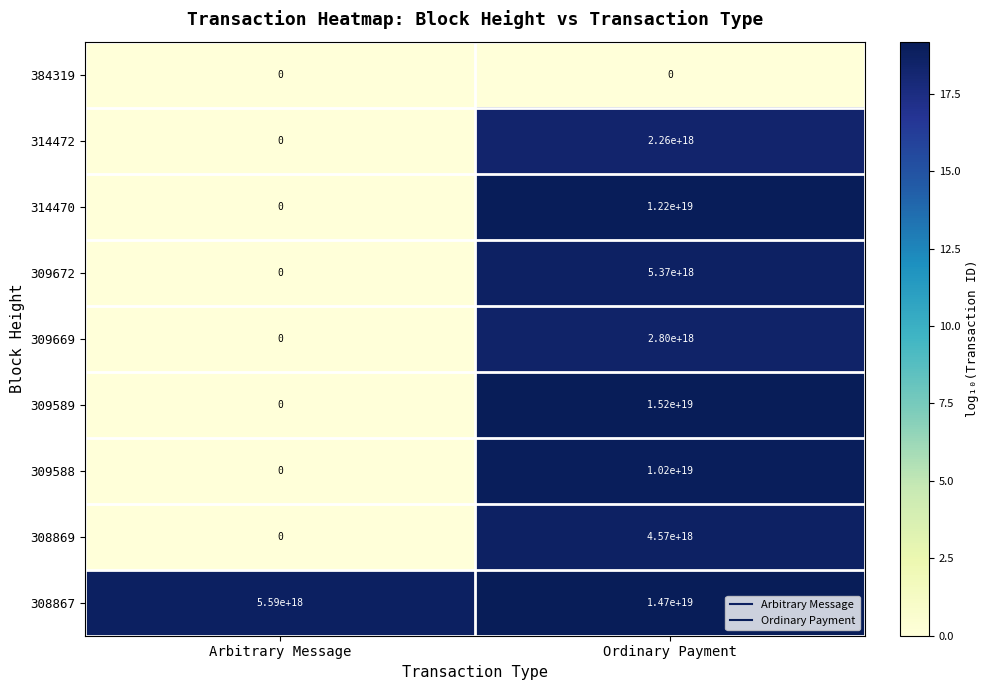

Between Arbitrary Message and Ordinary Payment, which series saw the biggest shift?

309589